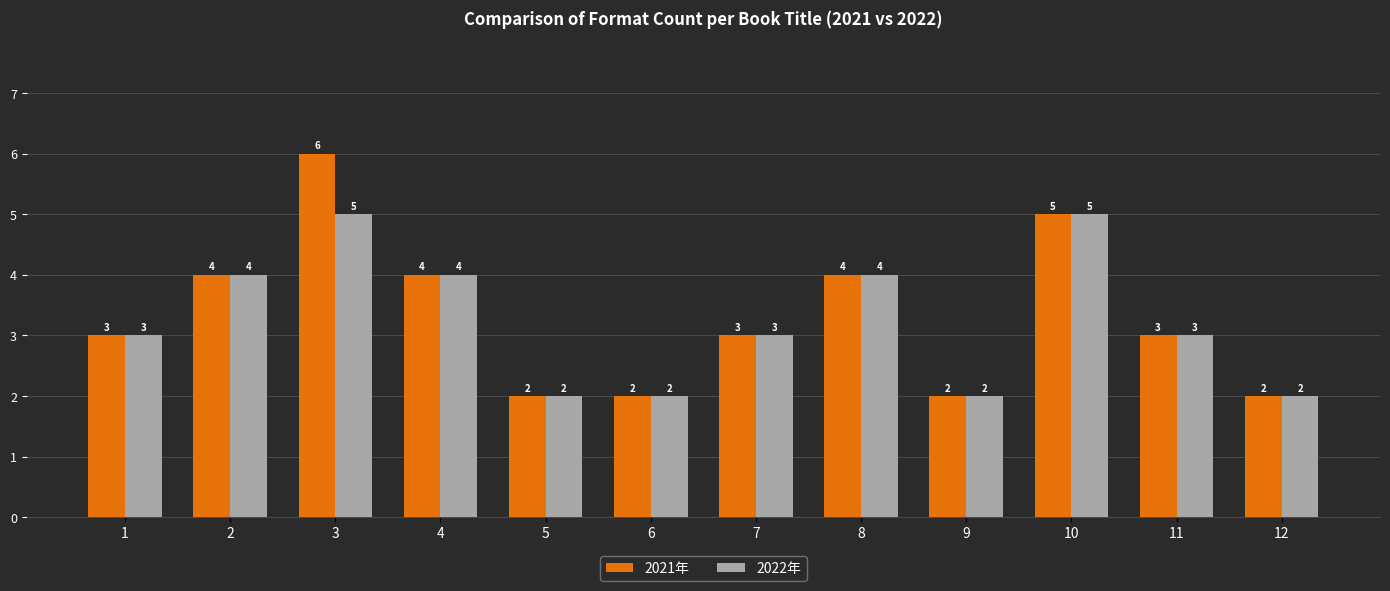

Reading left to right, extract all data points from this chart.

2021年: 3	4	6	4	2	2	3	4	2	5	3	2
2022年: 3	4	5	4	2	2	3	4	2	5	3	2